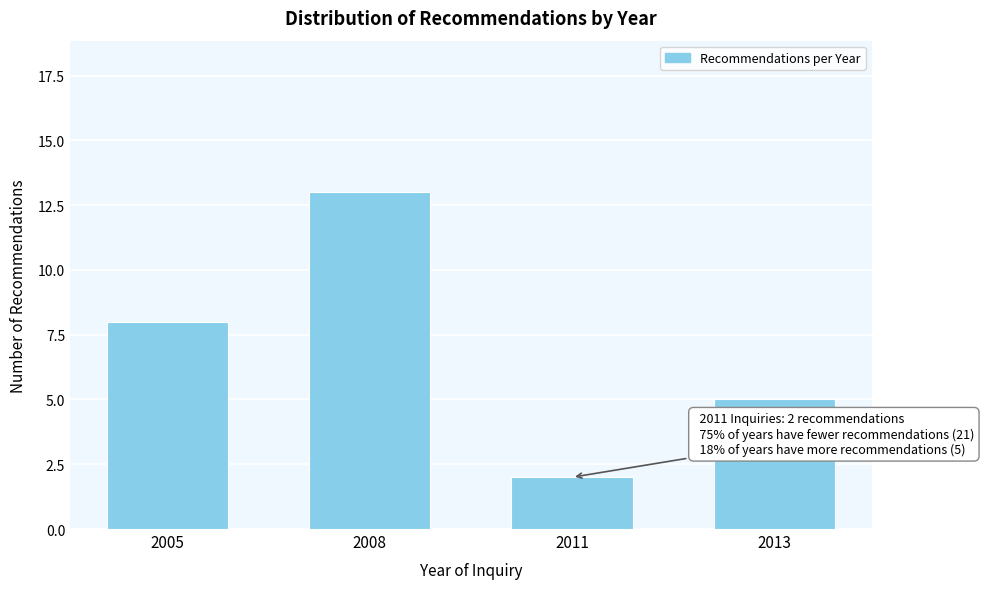

Reading left to right, list all the values displayed in this chart.

8	13	2	5